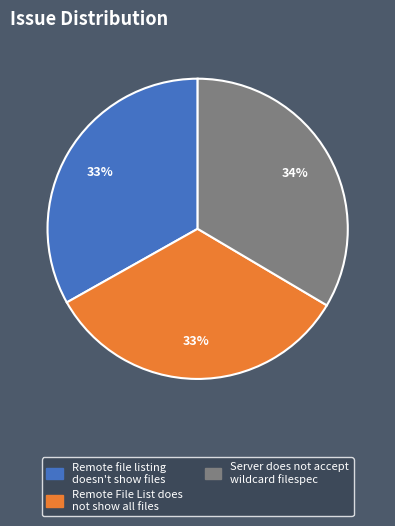

Do Remote File List does not show all files and Server does not accept wildcard filespec together represent more than half of the pie?

Yes